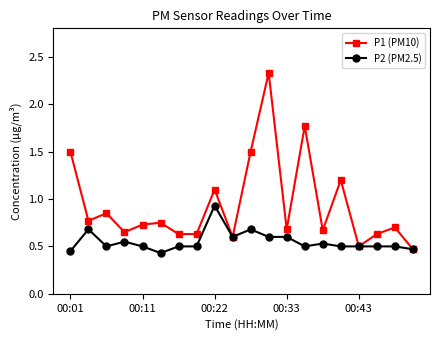

How many interior local peaks does the P1 (PM10) series have?

7